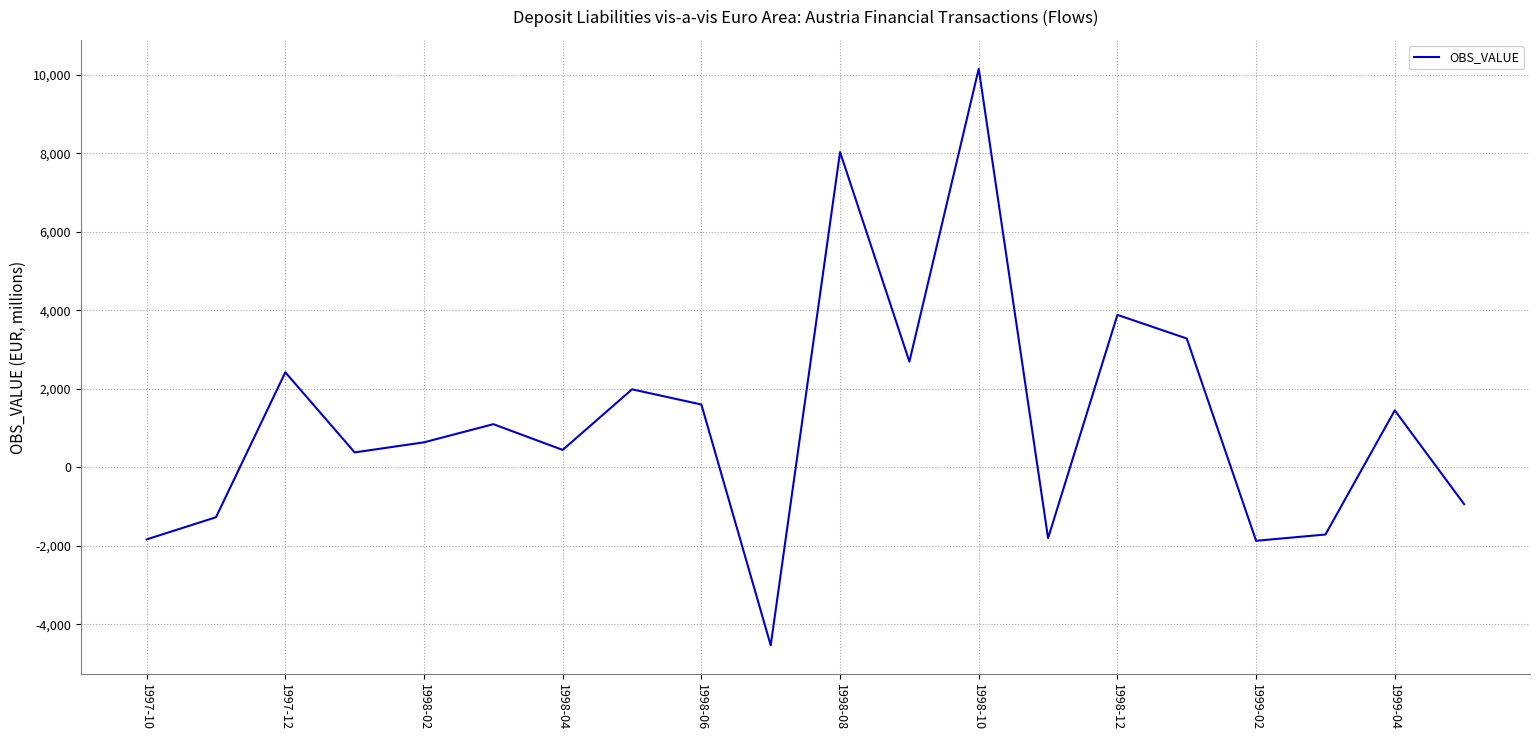

What is the average value?

1204.8